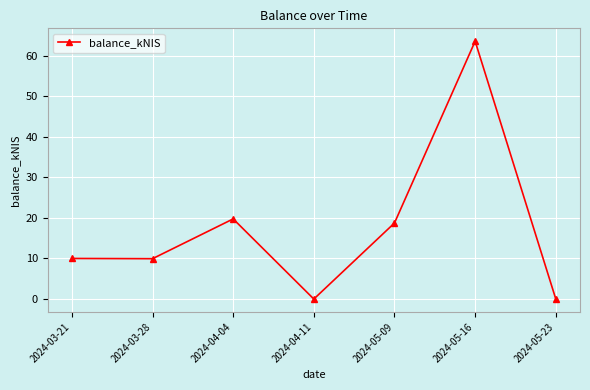

At which category does the data reach its first local peak?

2024-04-04